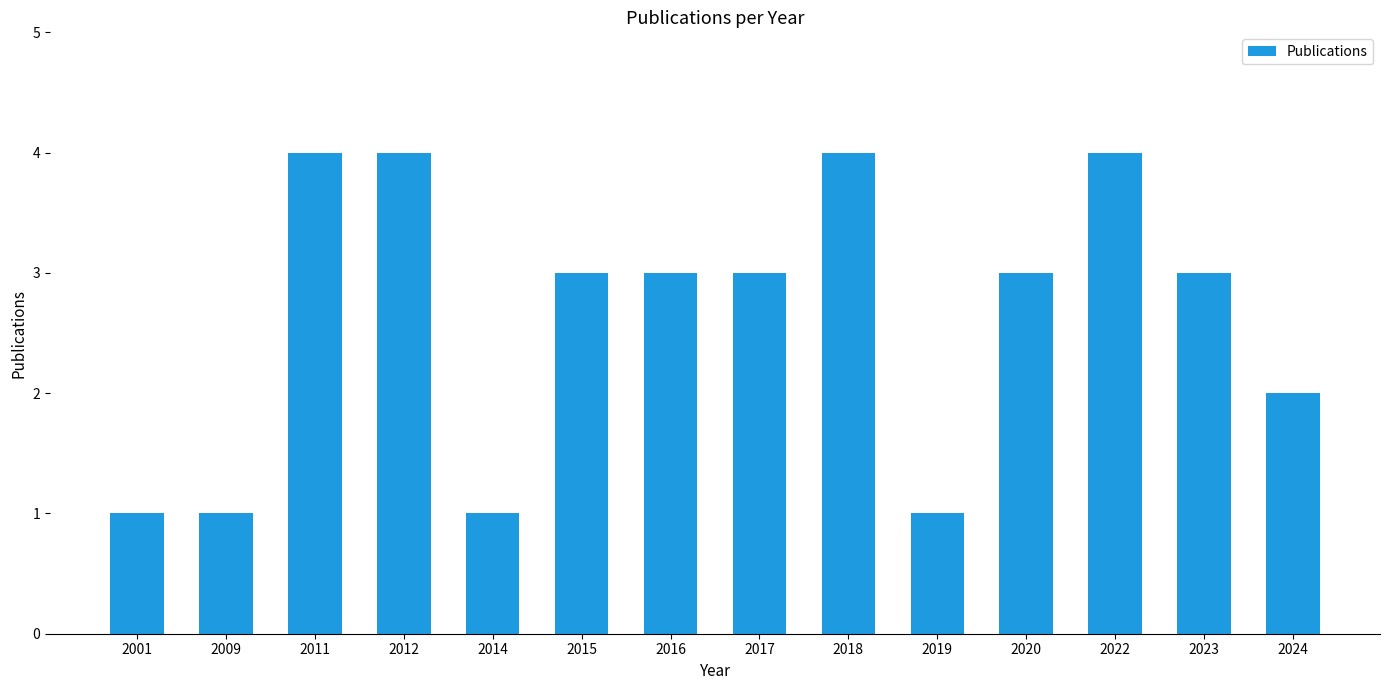

Approximately how many times larger is the value at 2019 compared to 2017?

0.3